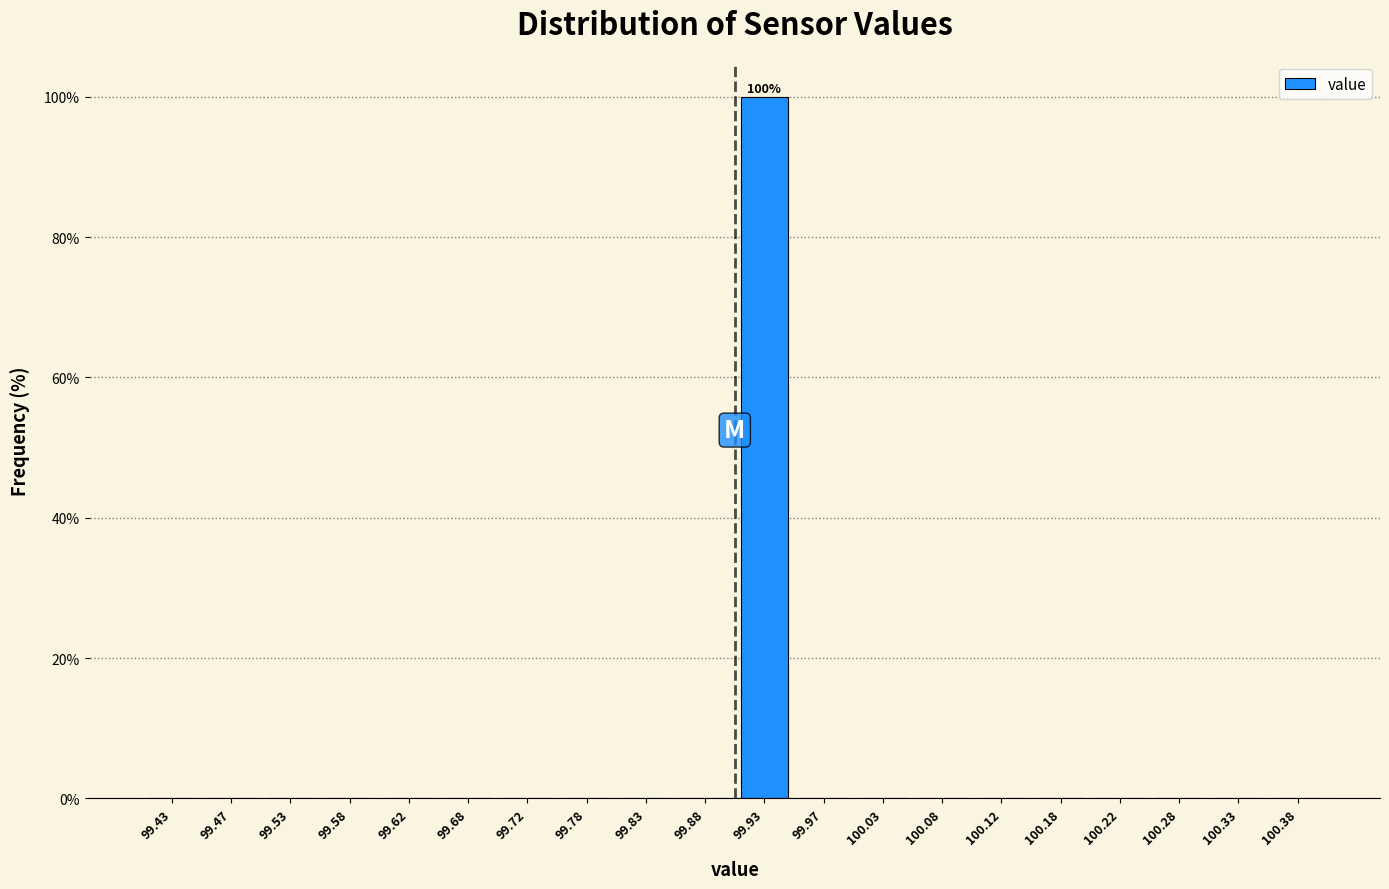

Which range on the x-axis has the tallest bar?

99.90 to 99.95